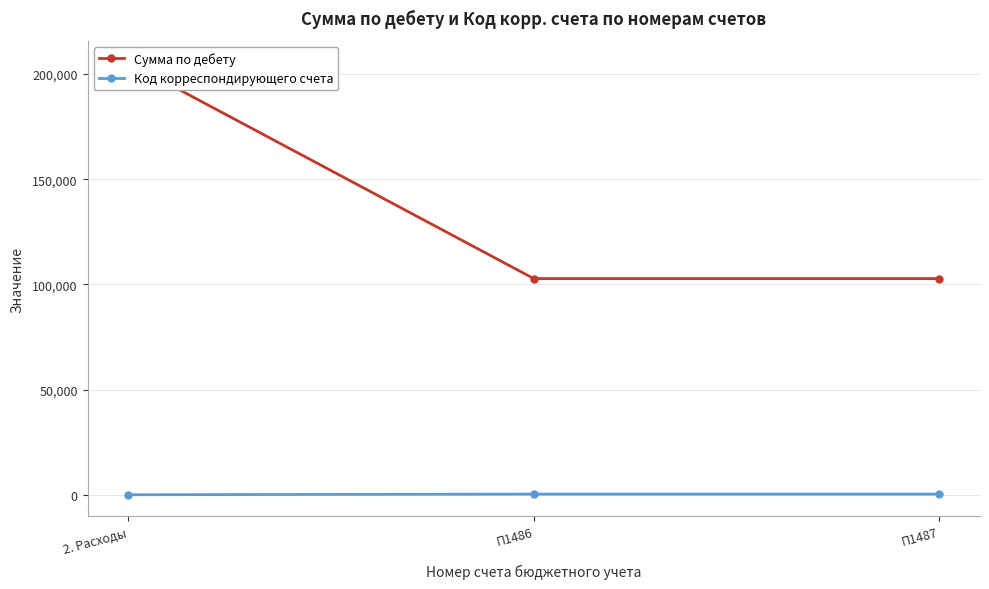

Is the value of Сумма по дебету at П1487 greater than the value of Код корреспондирующего счета at 2. Расходы?

Yes